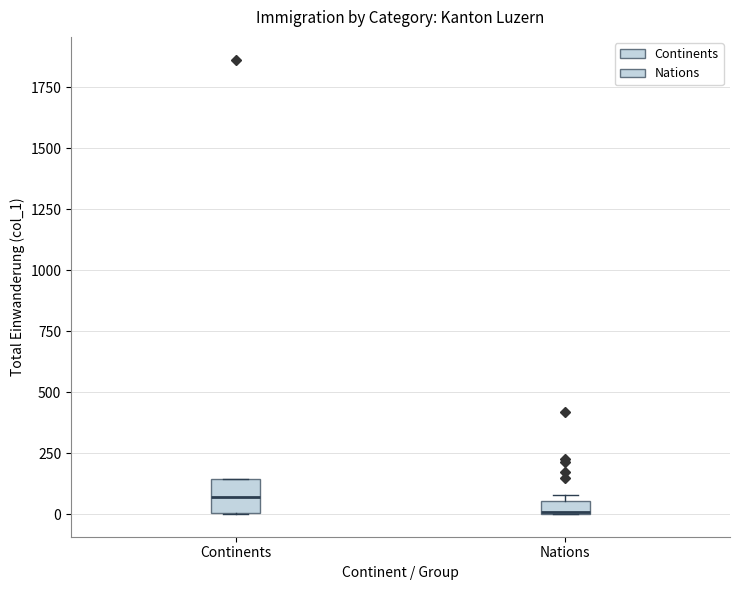

Where is the lower edge of the box for Nations on the y-axis? The values are not printed on the chart, so give them approximately, as read against the axis.

0